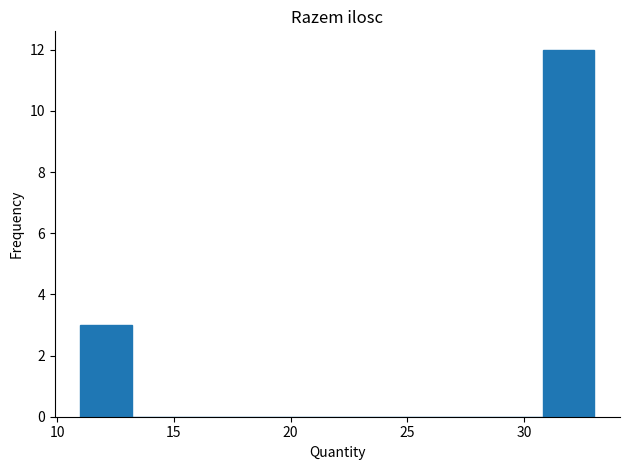

Reading left to right, transcribe this chart: for each bar, give the range it covers on the x-axis and its height. Neither the bar edges nor the heights are printed on the chart, so give them approximately, as read against the axes.

11.0 to 13.2: 3
13.2 to 15.4: 0
15.4 to 17.6: 0
17.6 to 19.8: 0
19.8 to 22.0: 0
22.0 to 24.2: 0
24.2 to 26.4: 0
26.4 to 28.6: 0
28.6 to 30.8: 0
30.8 to 33.0: 12